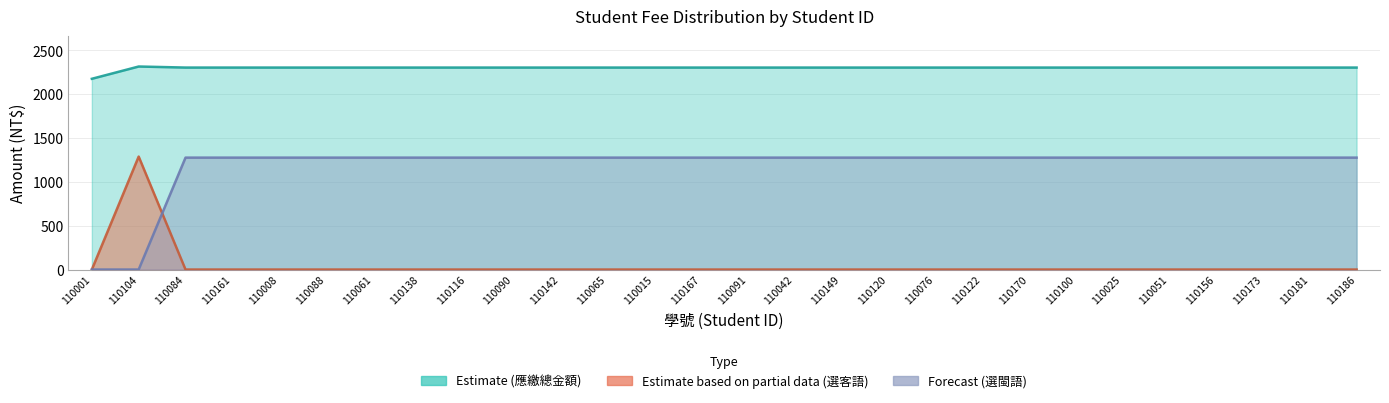

At which label does 書籍費(選客語) reach its minimum?

110001